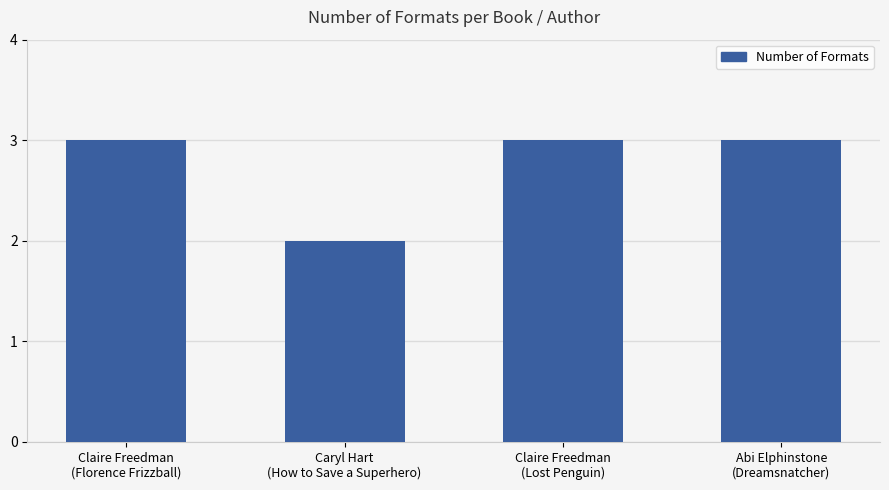

Are the bars horizontal?

No